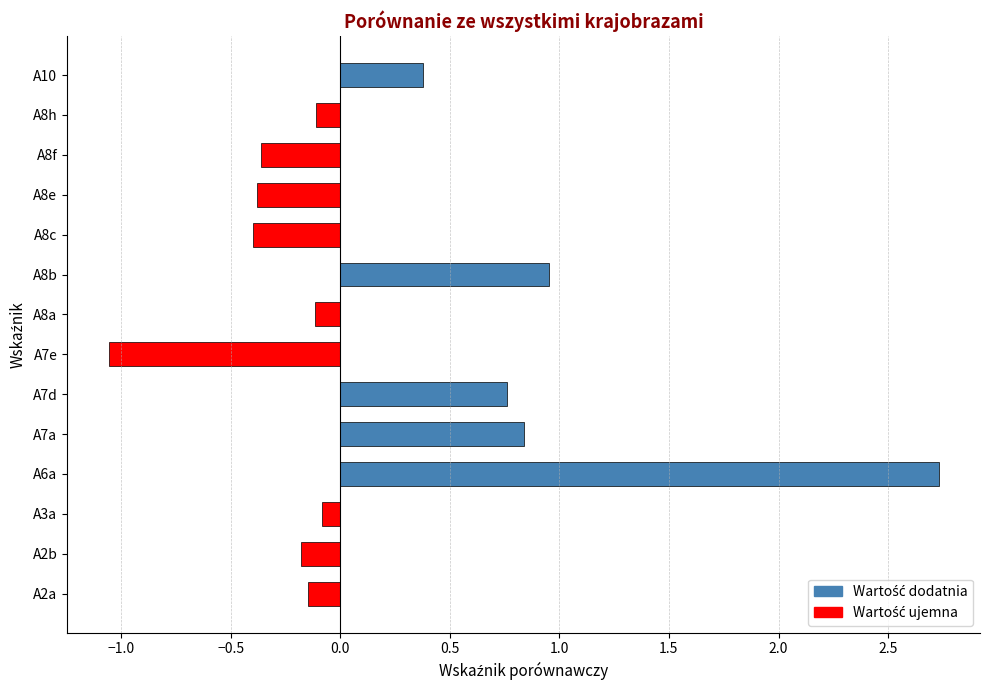

Which category has the highest value across all series?

A6a